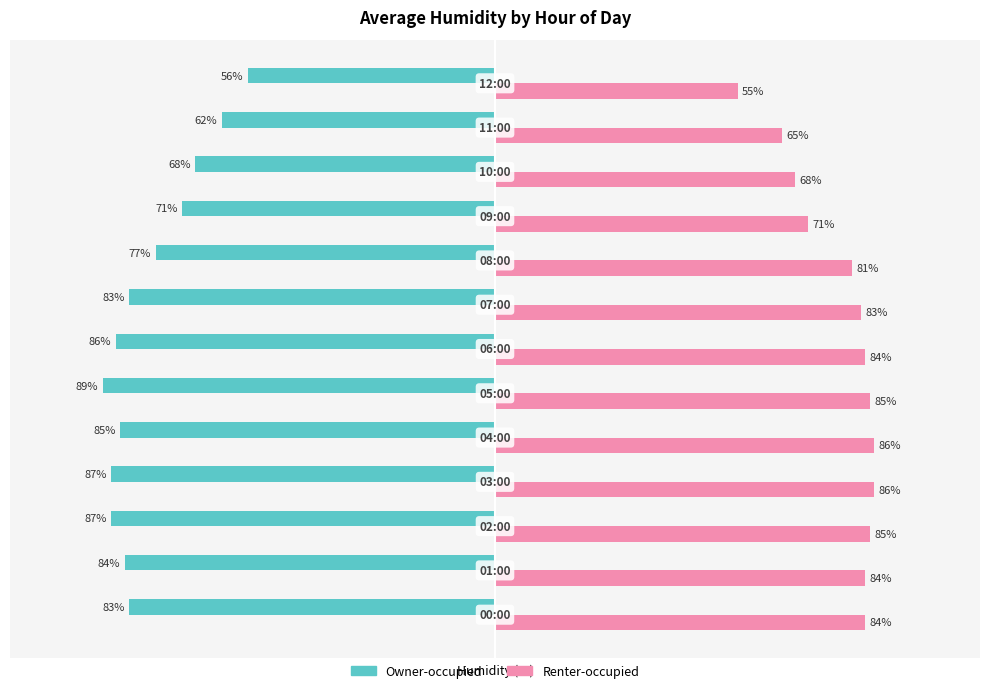

Which series has the largest range (max minus min)?

Owner-occupied